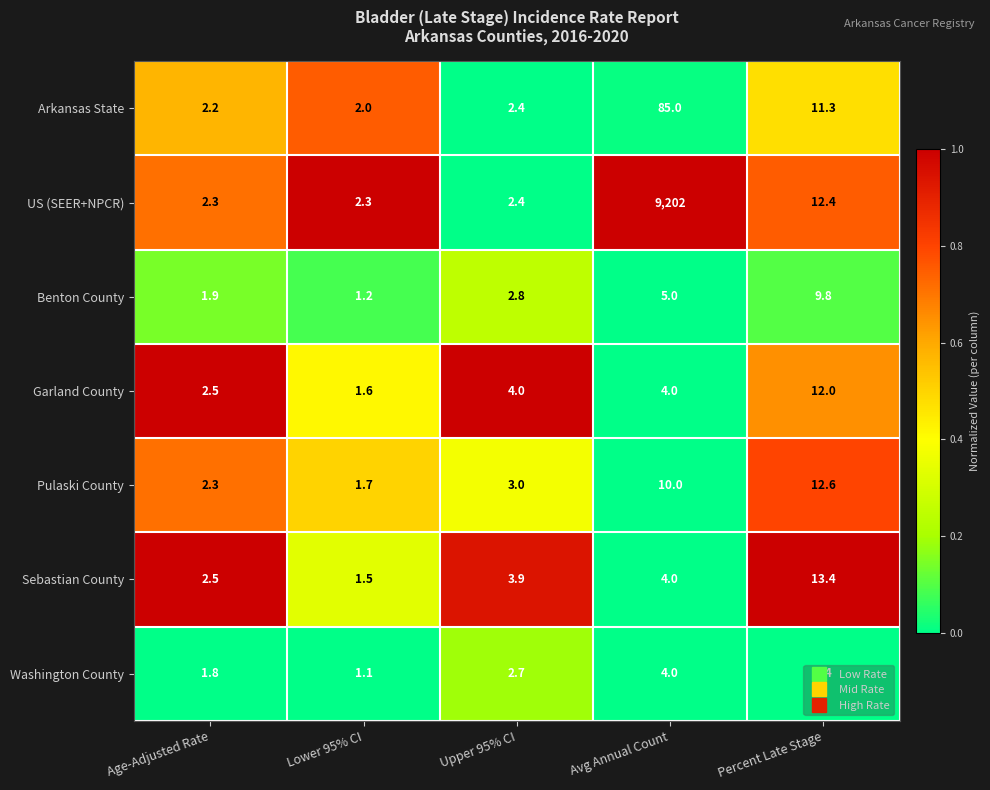

What is the average value of the Washington County series?

3.8